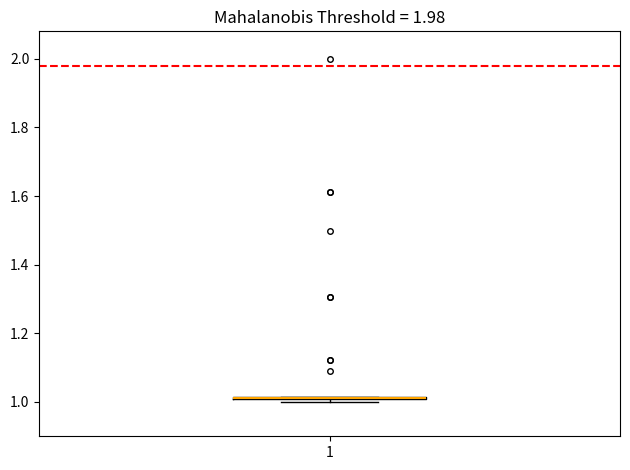

Where is the upper edge of the box at x = 1 on the y-axis? The values are not printed on the chart, so give them approximately, as read against the axis.

1.02